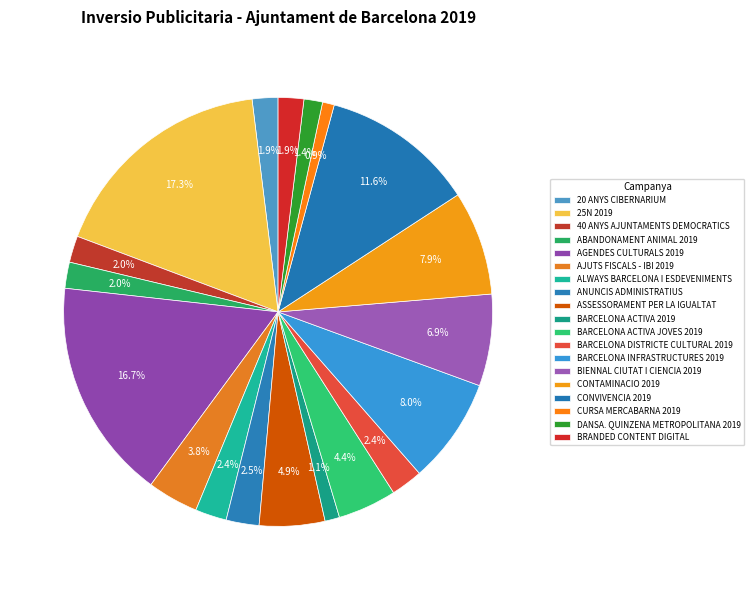

Which category has the smallest portion of the pie?

CURSA MERCABARNA 2019